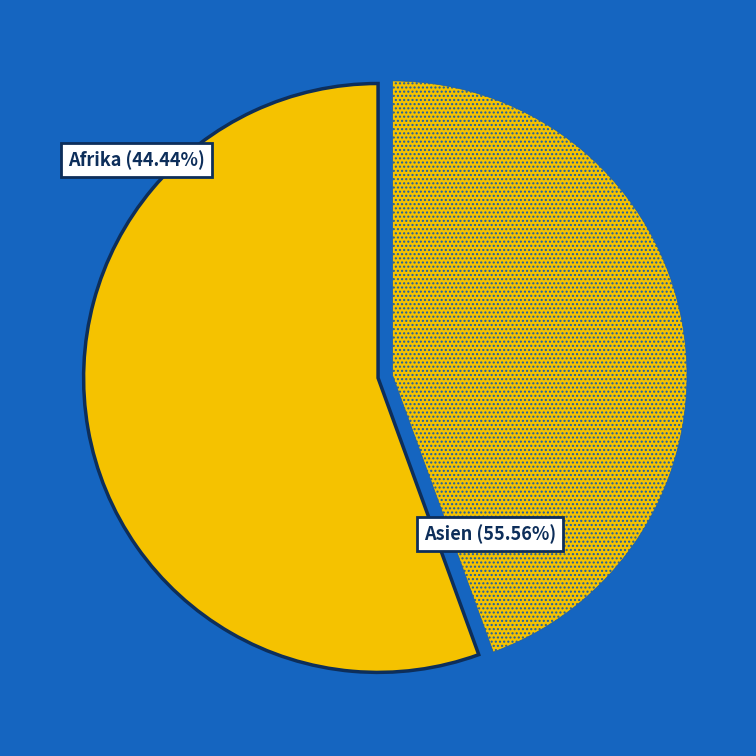

What percentage is NOT represented by Europa?

100.0%